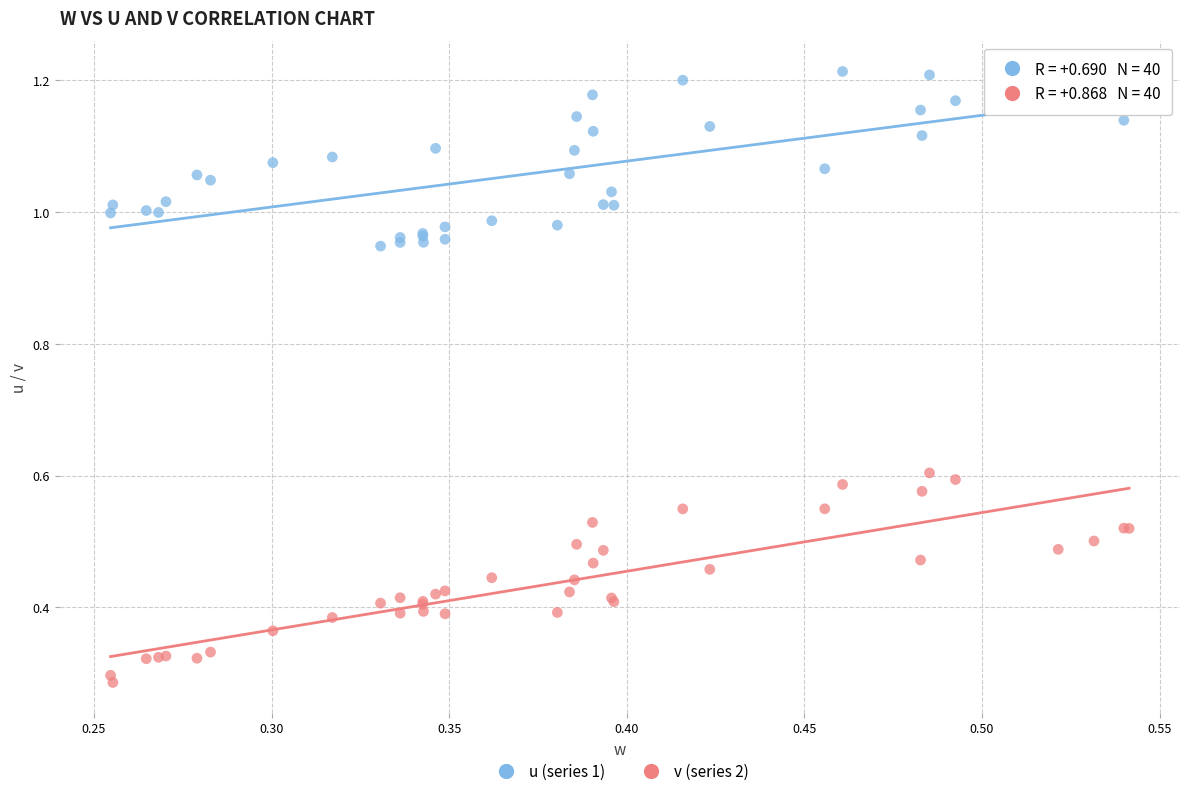

Which series reaches the minimum Y coordinate?

v (series 2)